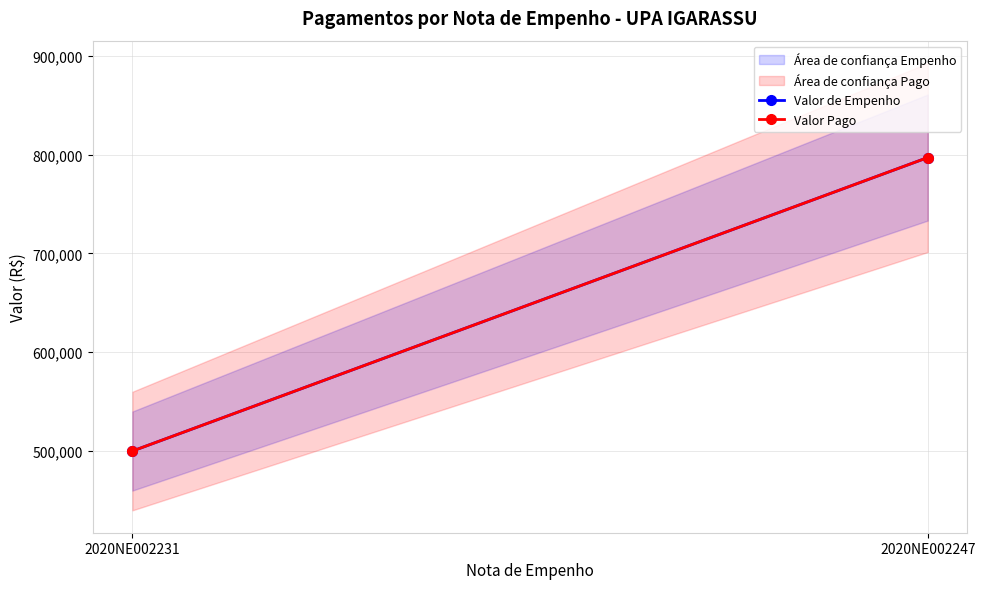

What is the difference between the maximum and minimum values in the Valor de Empenho series?

296959.3